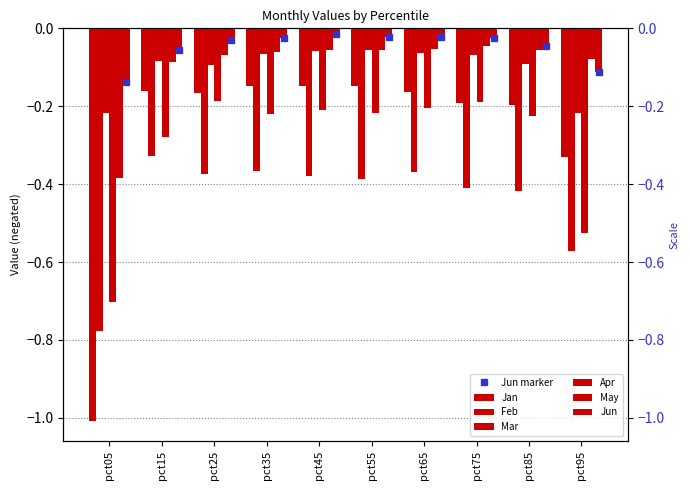

What are all the series names shown in the legend?

Jan, Feb, Mar, Apr, May, Jun